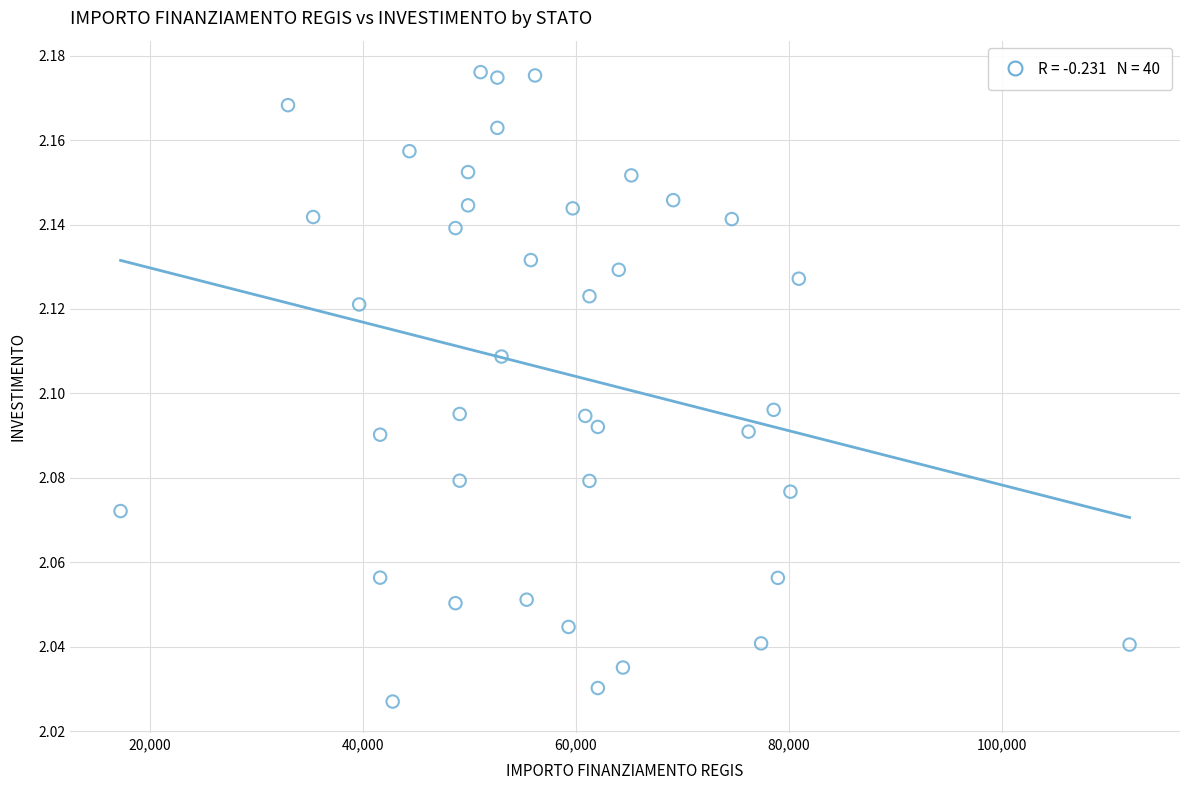

What is the range of X values (max minus min)?

94665.7